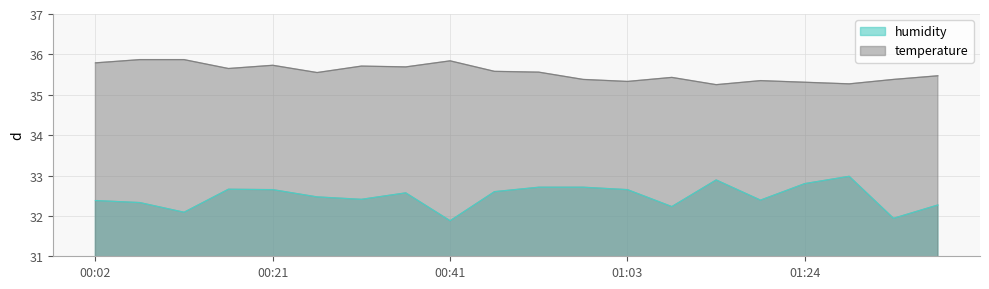

List the series in order of their overall mean, highest first.

temperature, humidity